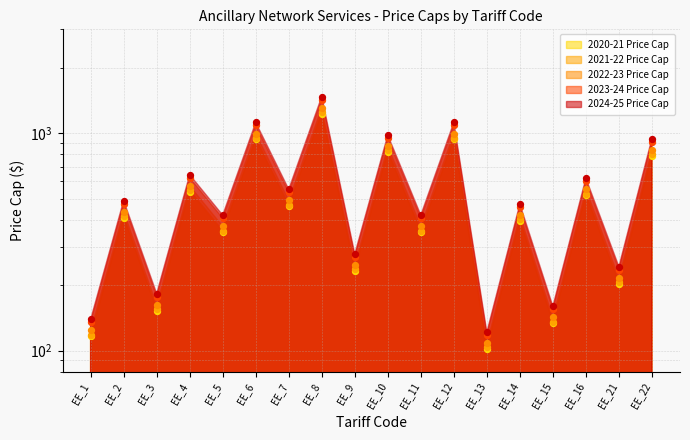

What are all the series names shown in the legend?

2020-21 Price Cap, 2021-22 Price Cap, 2022-23 Price Cap, 2023-24 Price Cap, 2024-25 Price Cap